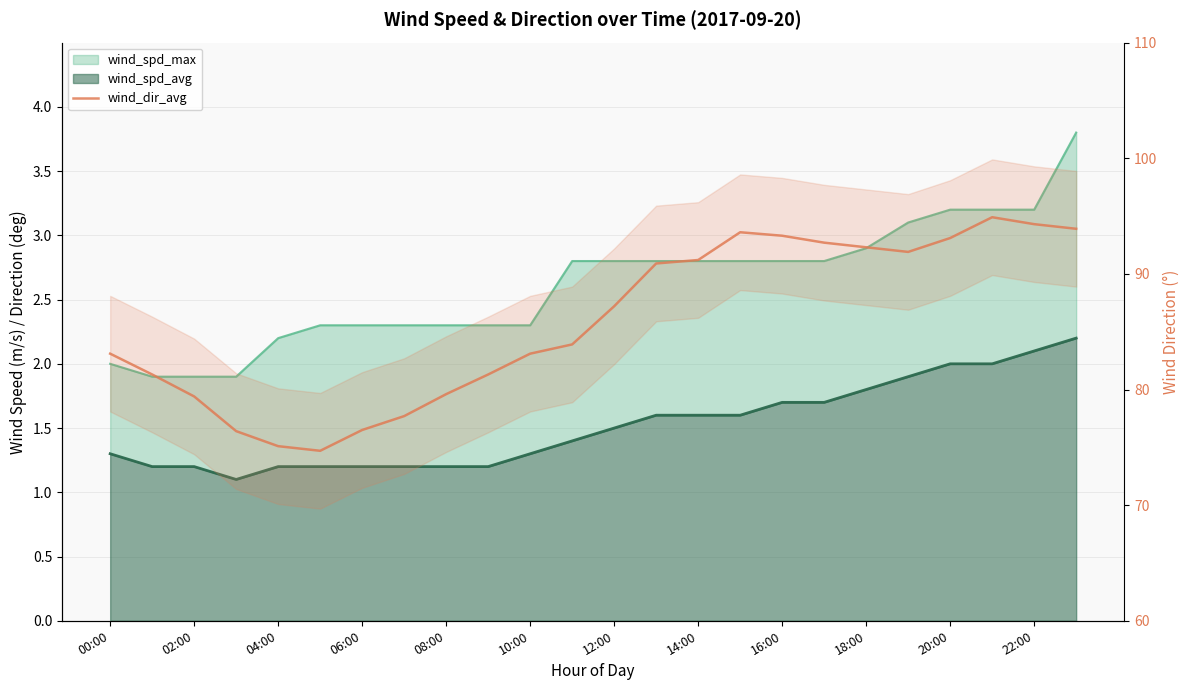

What is the difference between the maximum and minimum values?

20.2